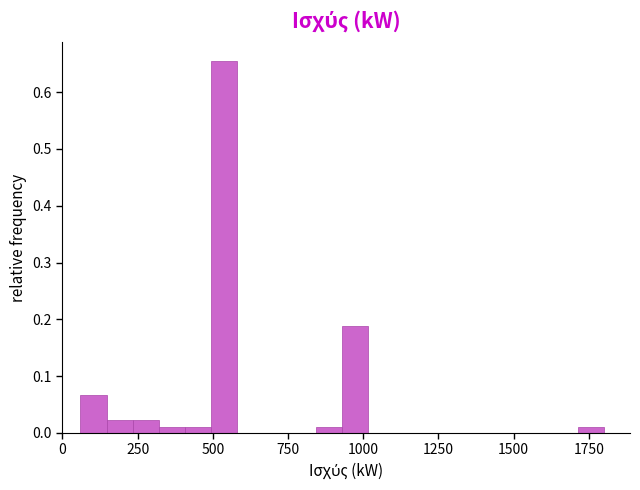

Read against the x-axis, roughly where is the centre of the tallest bar?

550